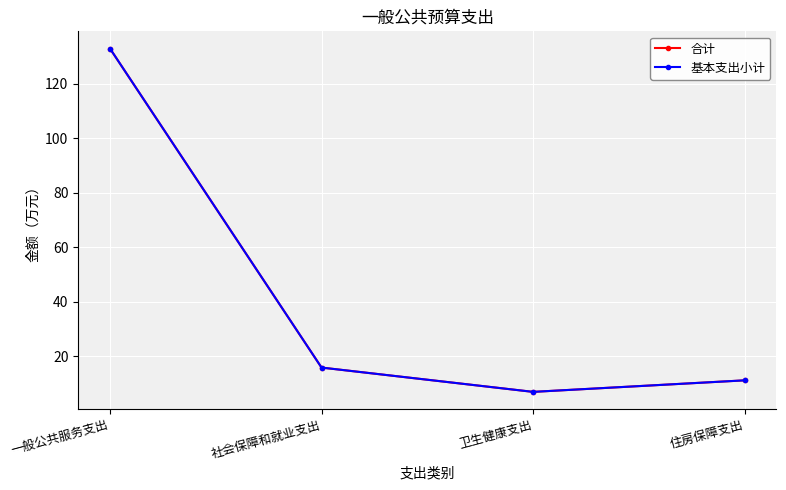

Is this an area chart (filled region under the line)?

No